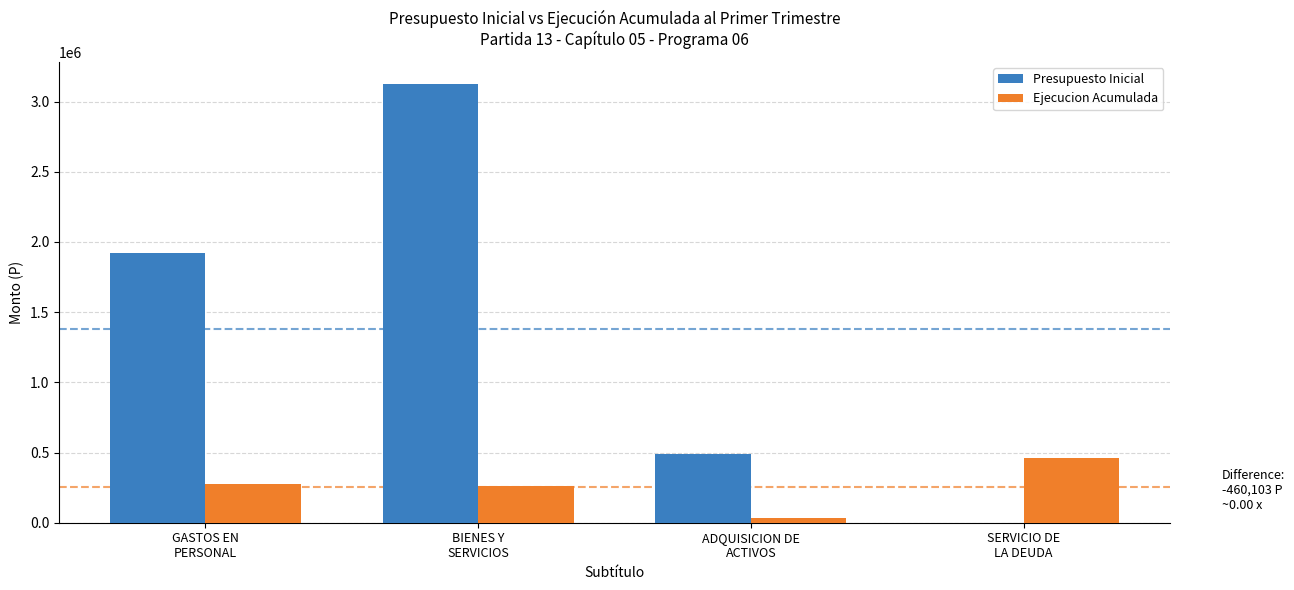

How many categories are shown in the chart?

4